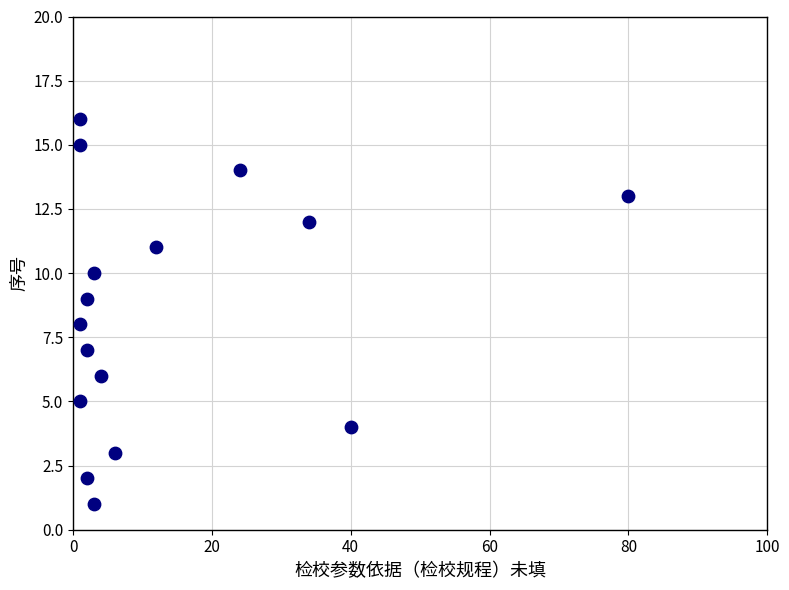

What is the range of X values (max minus min)?

79